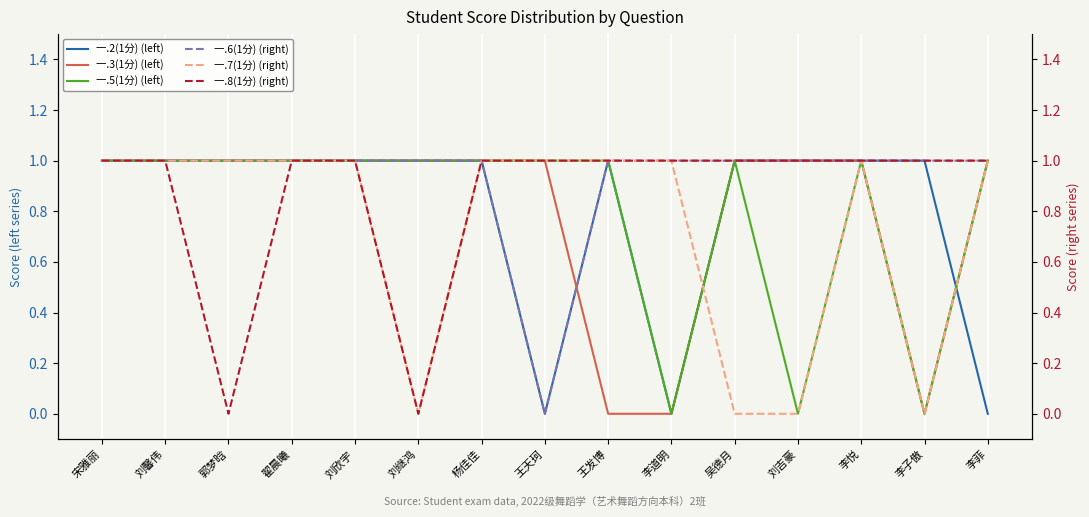

Where is the first local minimum for 一.8(1分) (right)?

郭梦晗